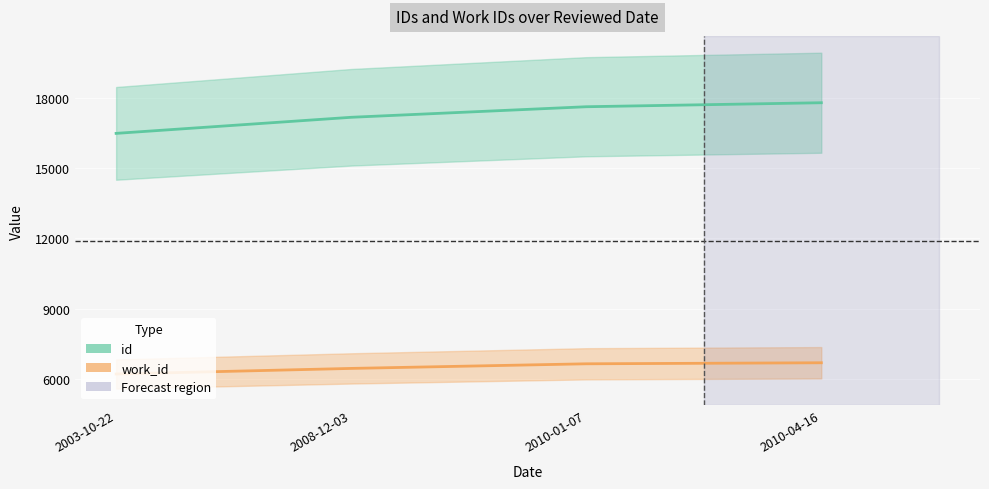

Reading left to right, transcribe all the data shown in this chart.

id: 16480	17166	17616	17787
work_id: 6217	6456	6653	6697